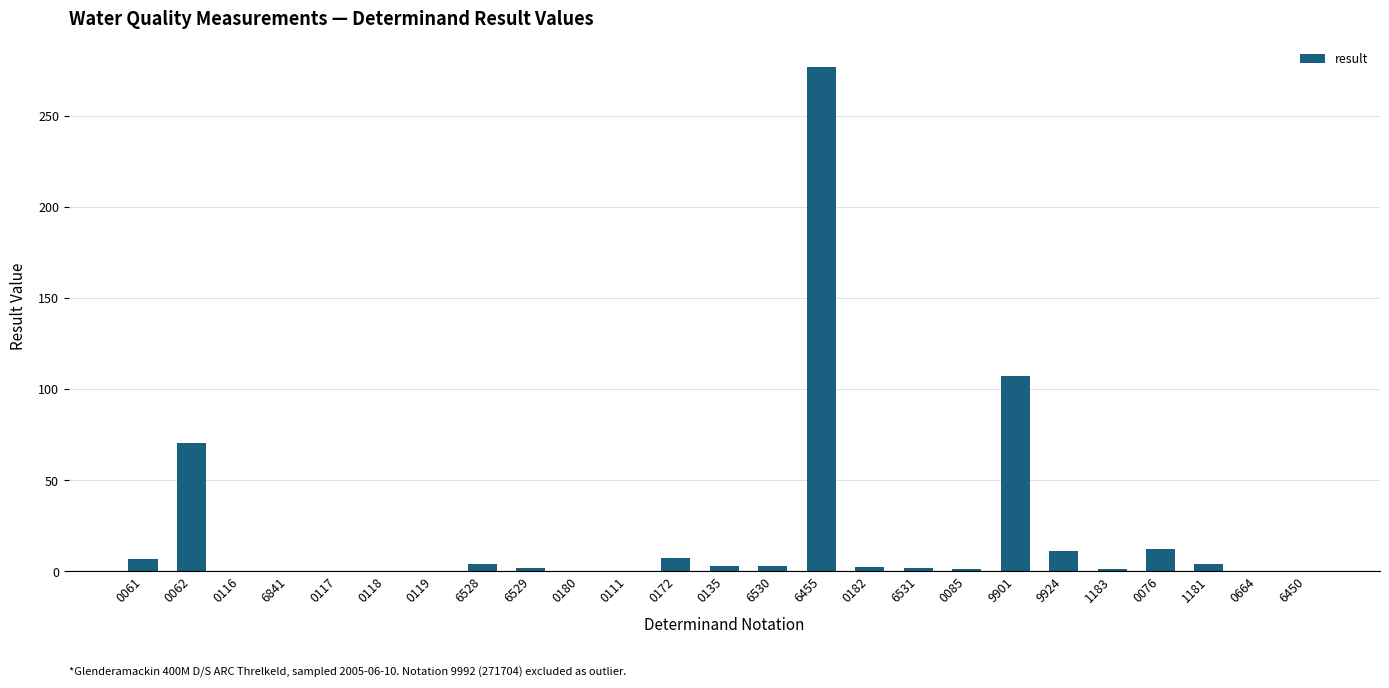

Is it true that the value at 6841 is -85.0?

False